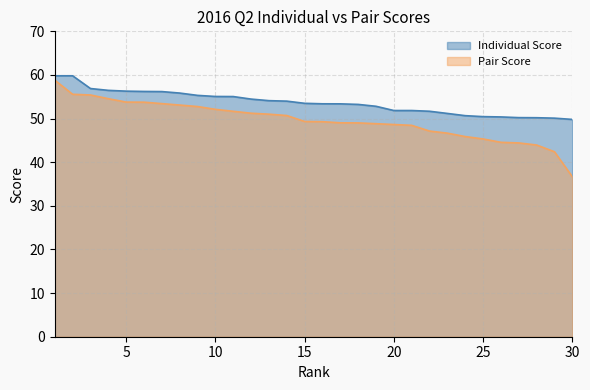

True or false: Pair Score has more than 0 points higher than both neighbors.

False